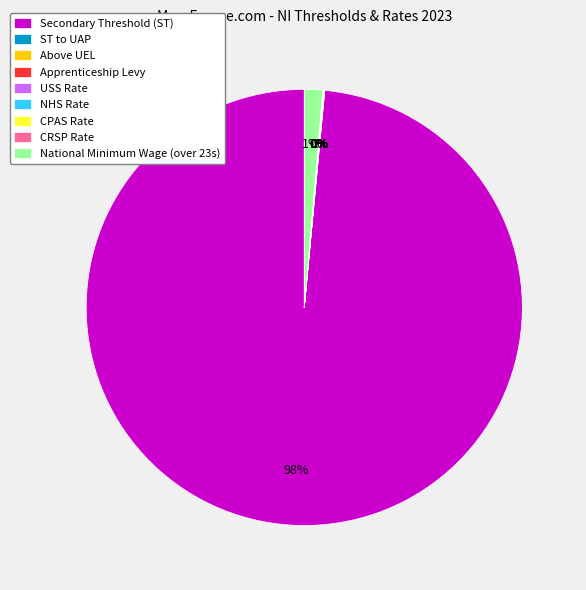

Is there any slice that represents more than half of the pie?

Yes